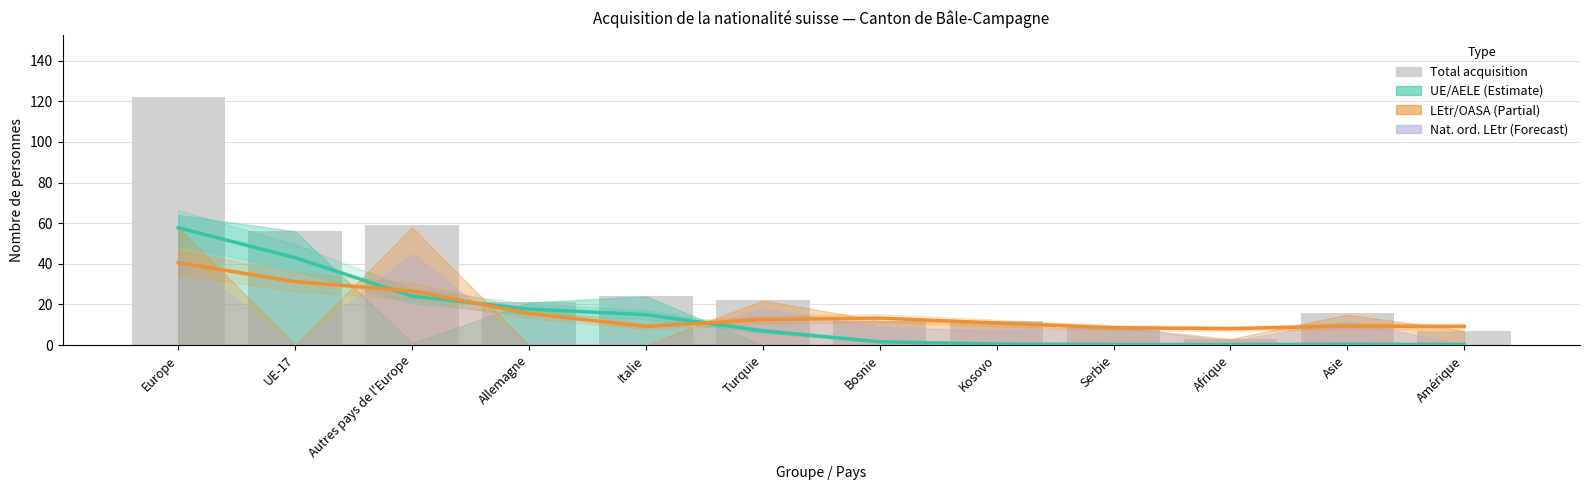

Reading right to left, transcribe all the data shown in this chart.

Tendance UE/AELE: Amérique=0.3	Asie=0.4	Afrique=0.3	Serbie=0.3	Kosovo=0.5	Bosnie=1.6	Turquie=7.0	Italie=15.0	Allemagne=17.7	Autres pays de l'Europe=24.1	UE-17=43.0	Europe=57.7
Tendance LEtr/OASA: Amérique=9.1	Asie=9.4	Afrique=8.1	Serbie=8.6	Kosovo=10.9	Bosnie=13.3	Turquie=12.6	Italie=9.2	Allemagne=15.5	Autres pays de l'Europe=26.6	UE-17=31.2	Europe=40.6
Total acquisition: Amérique=7.0	Asie=16.0	Afrique=3.0	Serbie=9.0	Kosovo=12.0	Bosnie=12.0	Turquie=22.0	Italie=24.0	Allemagne=21.0	Autres pays de l'Europe=59.0	UE-17=56.0	Europe=122.0